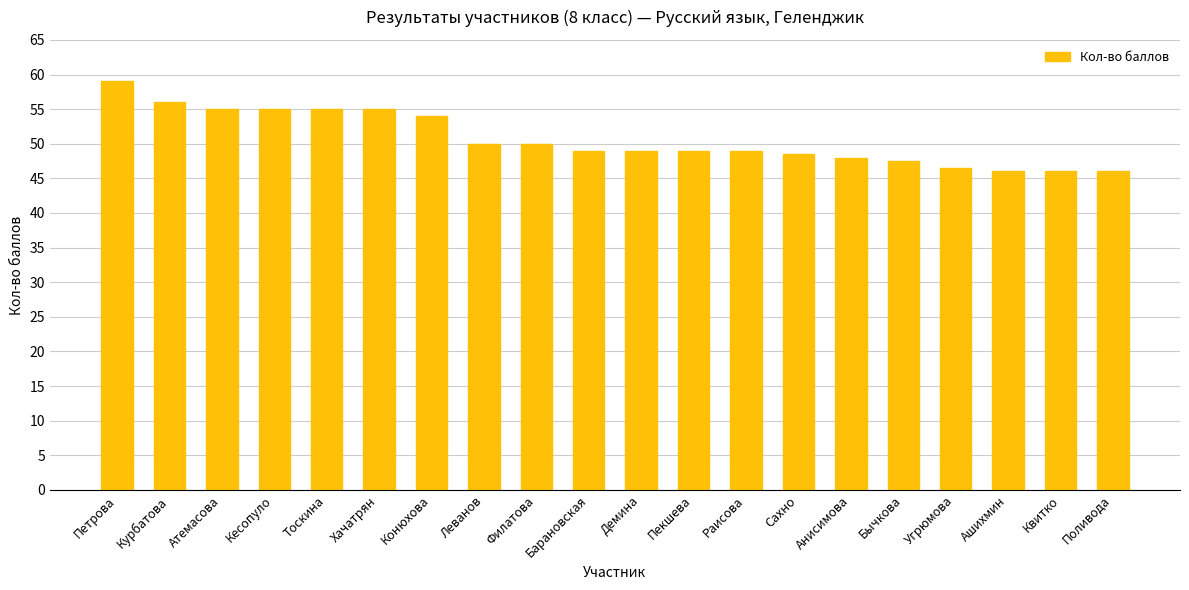

What is the greatest value displayed?

59.0